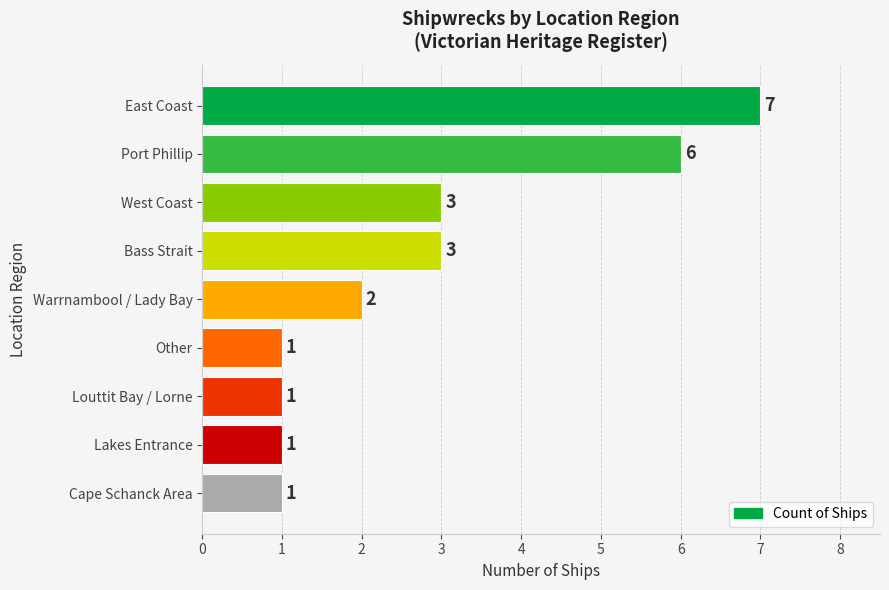

How many values are between 1 and 3?

7